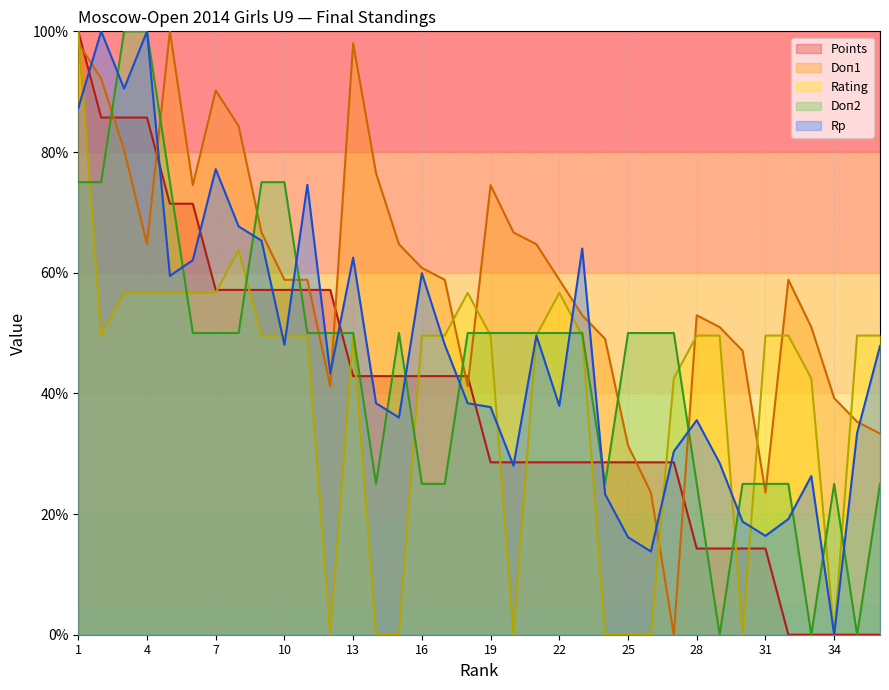

Rank the series by their maximum value, from highest to lowest.

Points, Doп1, Rating, Doп2, Rp